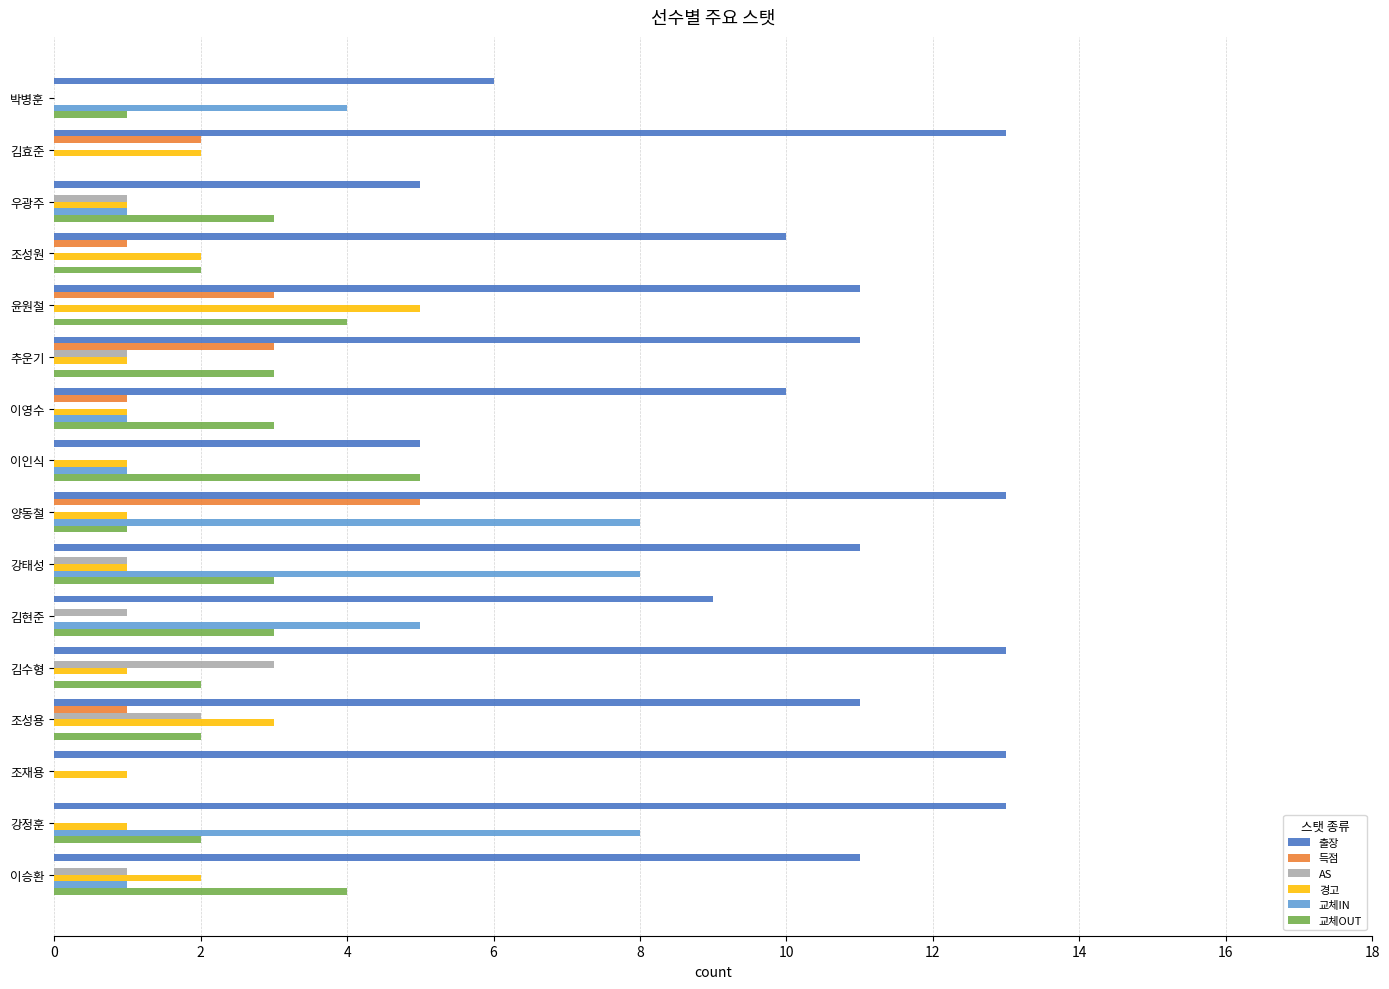

Which category has the highest value in the 교체OUT series?

이인식